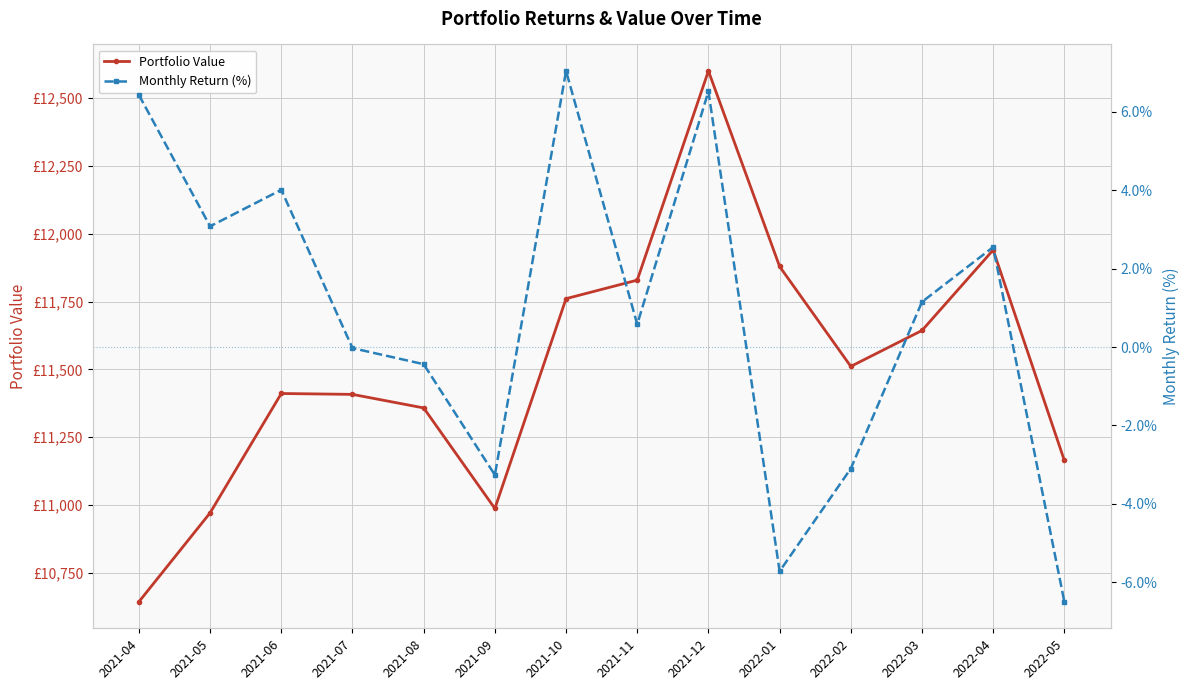

Reading left to right, what are all the values shown in this chart?

Portfolio Value: 10642.8	10970.6	11410.8	11407.6	11357.6	10986.7	11760.6	11828.9	12600.2	11879.2	11510.8	11643.2	11940.0	11163.9
Monthly Return (%): 6.4	3.1	4.0	-0.0	-0.4	-3.3	7.0	0.6	6.5	-5.7	-3.1	1.2	2.5	-6.5